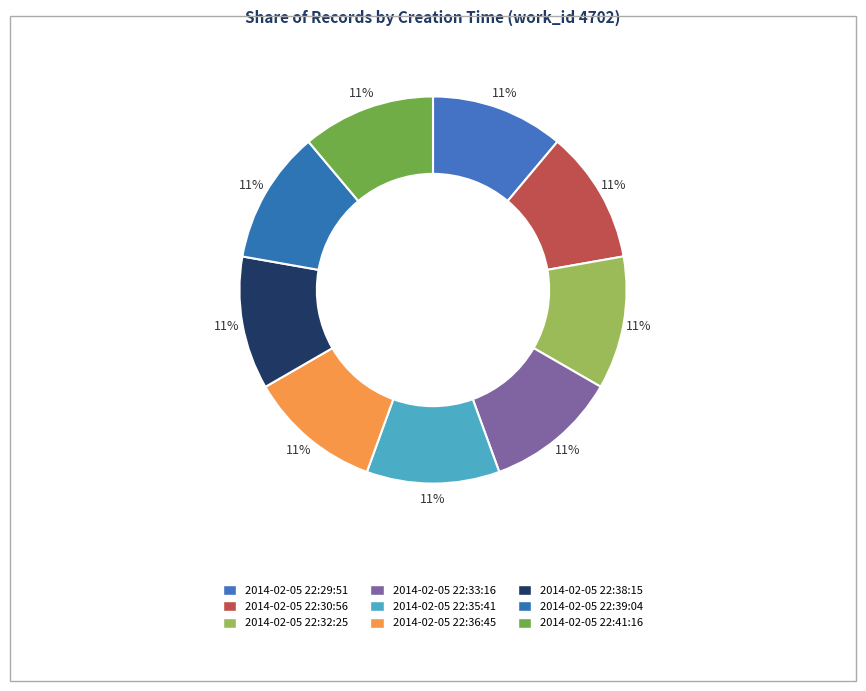

Which has a higher value, 2014-02-05 22:33:16 or 2014-02-05 22:29:51?

2014-02-05 22:33:16